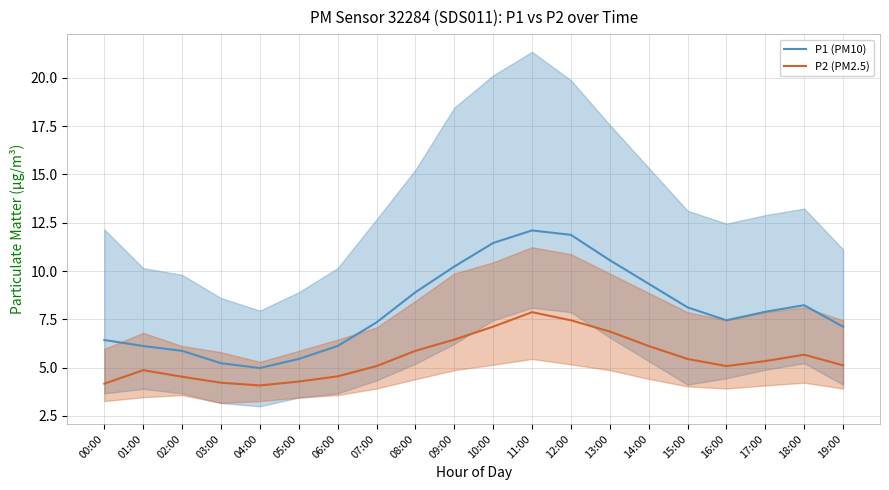

At 12:00, list the series in order from smallest to largest.

P2 (PM2.5), P1 (PM10)